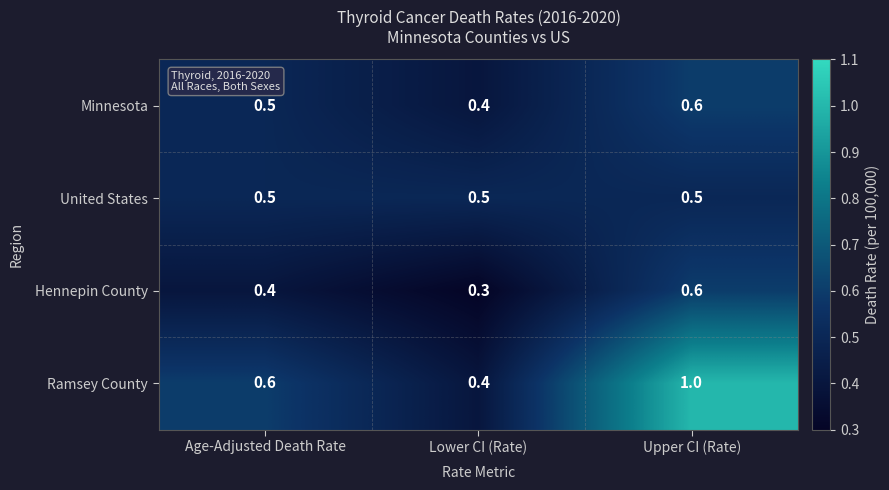

Reading left to right, list all the values displayed in this chart.

Minnesota: Age-Adjusted Death Rate=0.5	Lower CI (Rate)=0.4	Upper CI (Rate)=0.6
United States: Age-Adjusted Death Rate=0.5	Lower CI (Rate)=0.5	Upper CI (Rate)=0.5
Hennepin County: Age-Adjusted Death Rate=0.4	Lower CI (Rate)=0.3	Upper CI (Rate)=0.6
Ramsey County: Age-Adjusted Death Rate=0.6	Lower CI (Rate)=0.4	Upper CI (Rate)=1.0